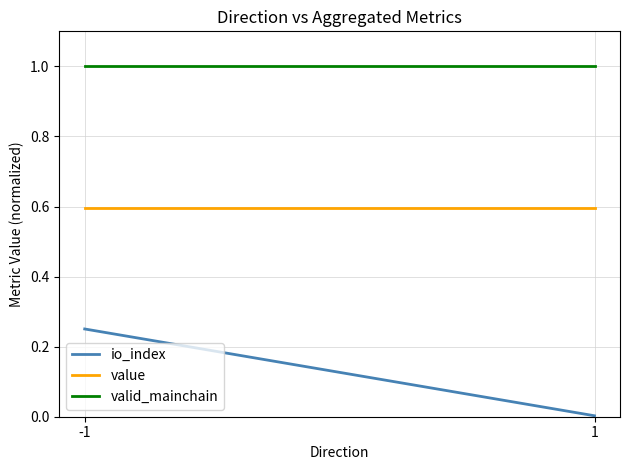

What is the average value of the io_index series?

0.1